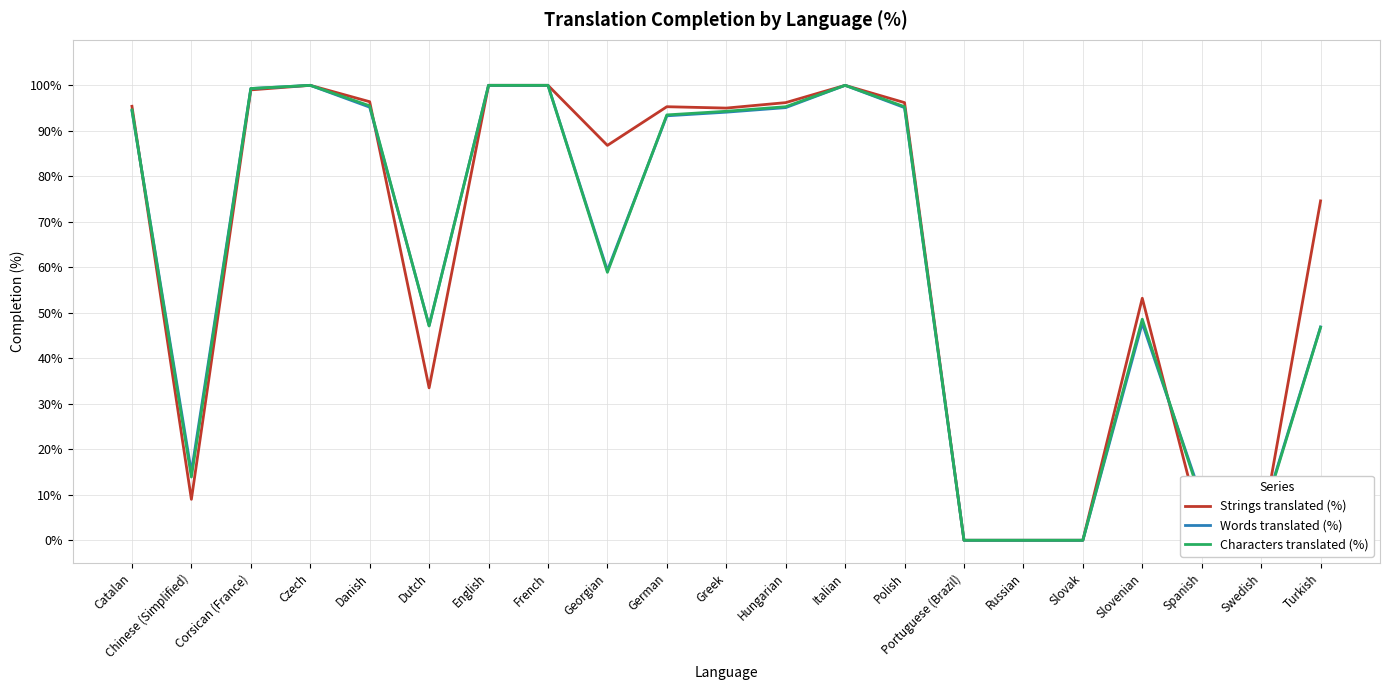

Is the value of Characters translated (%) at Dutch greater than the value of Words translated (%) at Catalan?

No